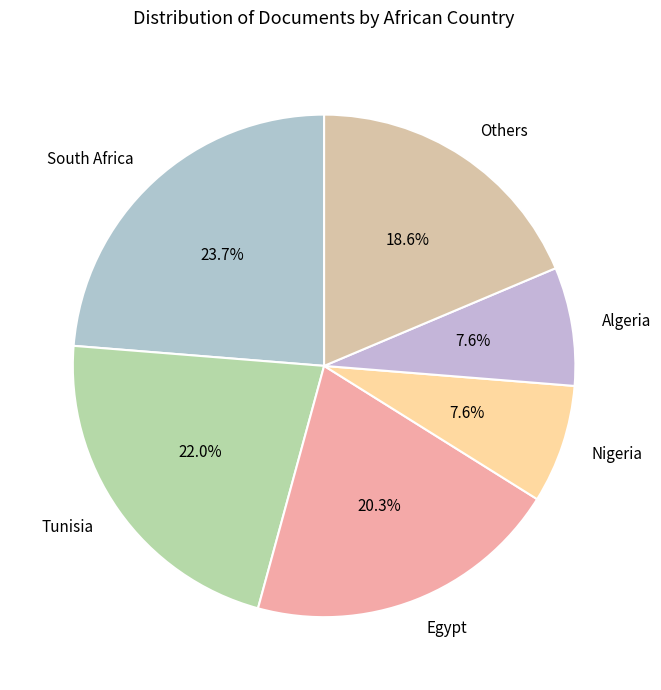

Is there any slice that represents more than half of the pie?

No